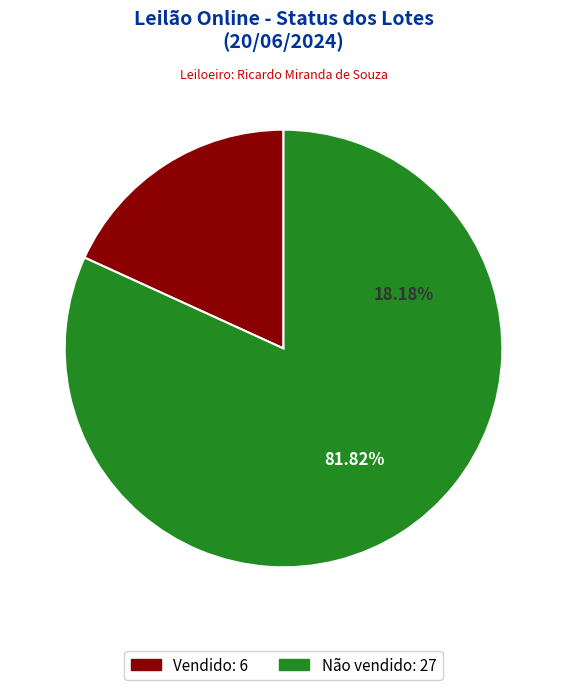

Does Não vendido account for over 50% of the chart?

Yes